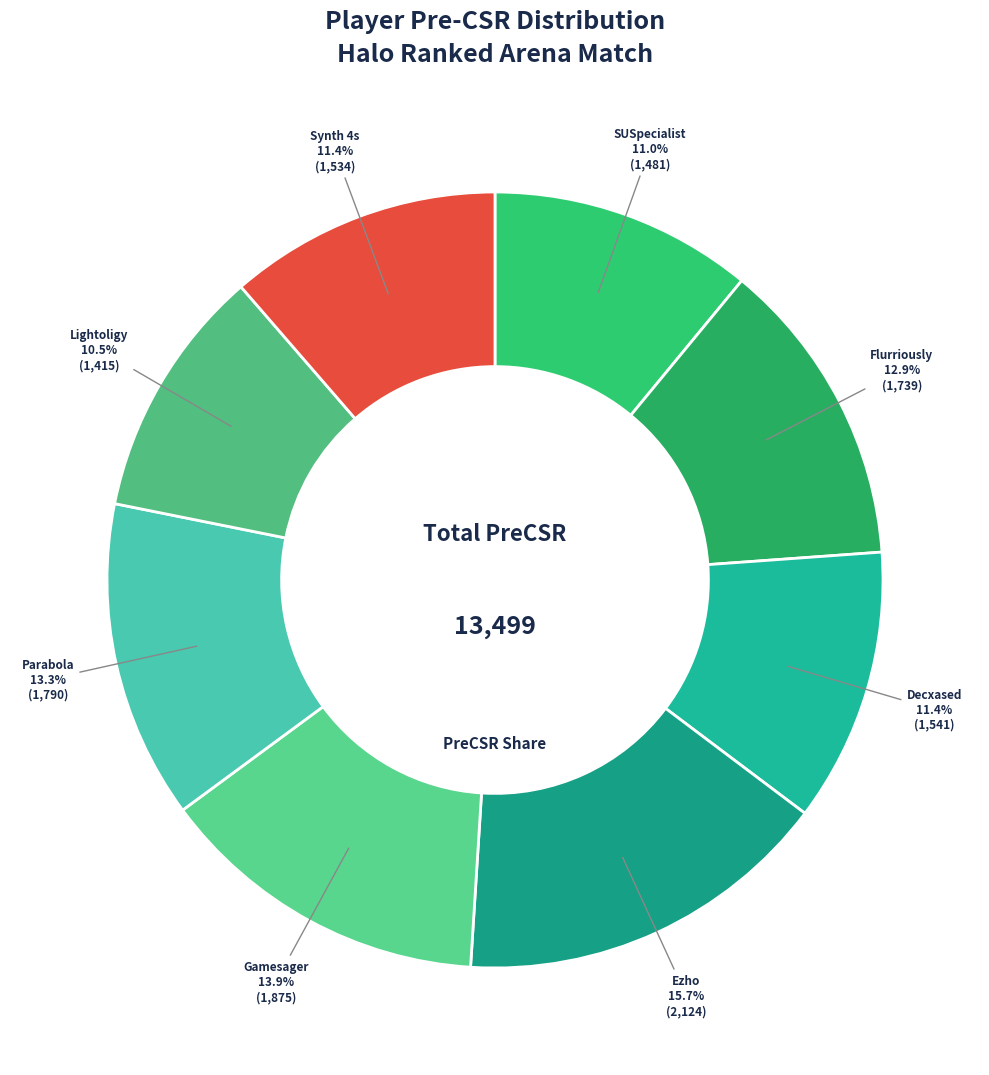

How many segments does this pie chart have?

8